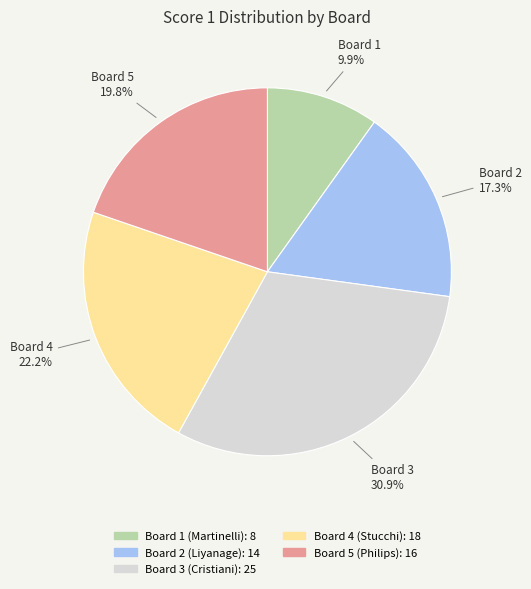

Is Board 4 (Stucchi) the majority of the pie?

No